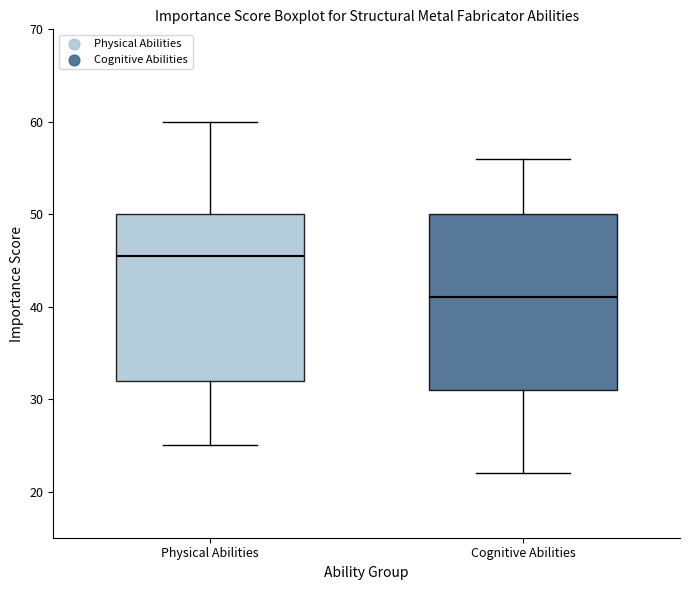

Reading left to right, read every box against the y-axis: the position of its median line, the range the box covers, and the ends of its whiskers. The values are not printed on the chart, so give them approximately, as read against the axis.

Physical Abilities: median 46, box 32 to 50, whiskers 25 to 60
Cognitive Abilities: median 41, box 31 to 50, whiskers 22 to 56